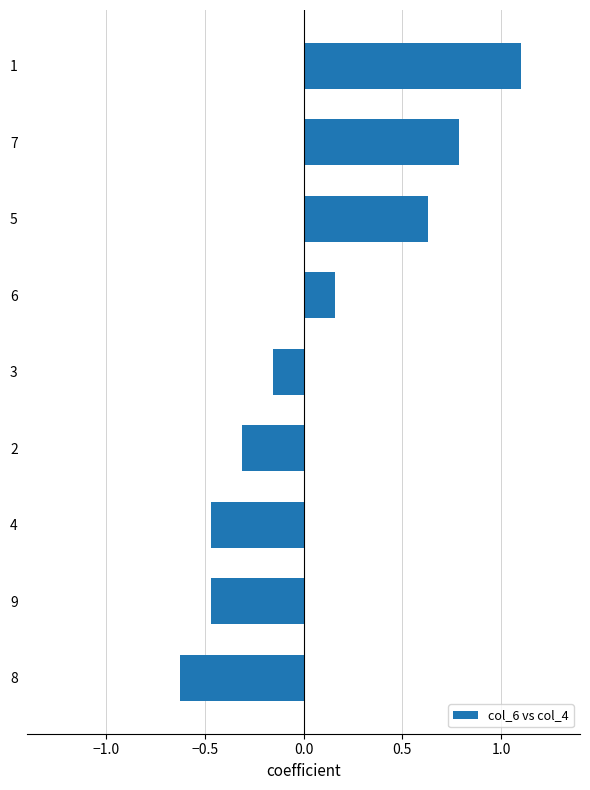

Which category has the lowest value across all series?

8